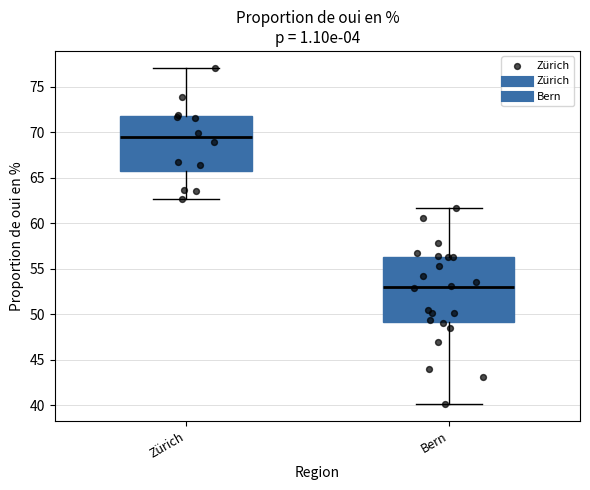

Reading left to right, transcribe this box plot: for each box, give where its median line is, the range the box spans, and where its two whiskers end, as read against the y-axis. The values are not printed on the chart, so give them approximately, as read against the axis.

Zürich: median 69.5, box 65.5 to 72.0, whiskers 62.5 to 77.0
Bern: median 53.0, box 49.0 to 56.5, whiskers 40.0 to 61.5